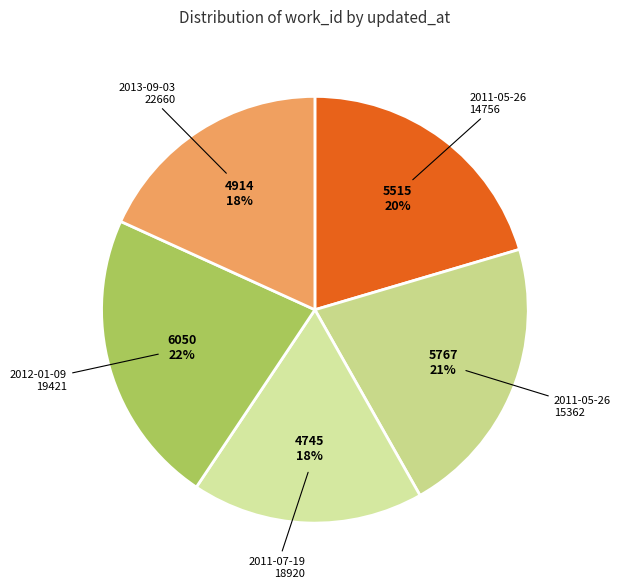

To the nearest percent, what is the average slice percentage?

20%